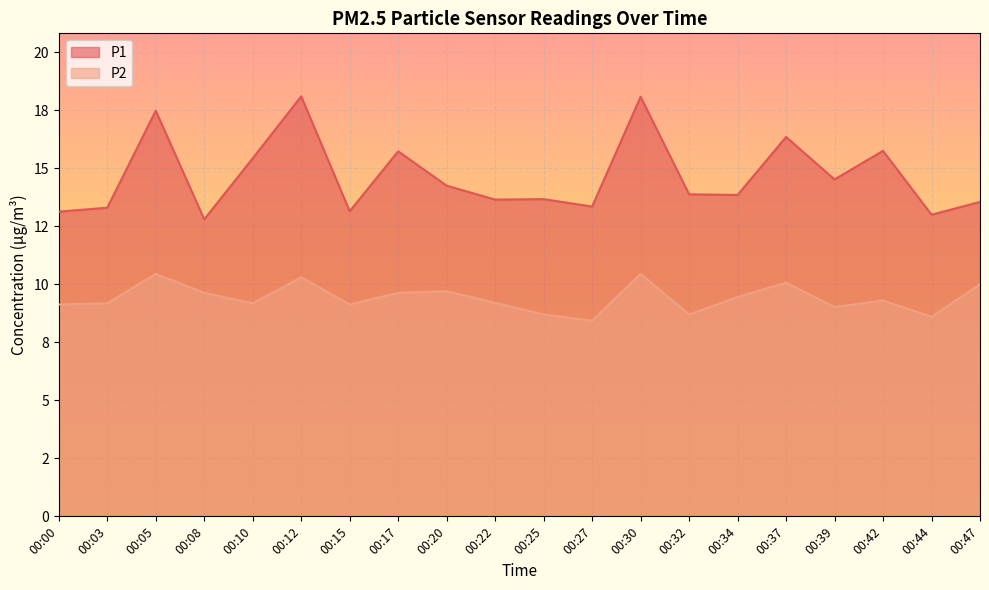

How many categories are shown in the chart?

20